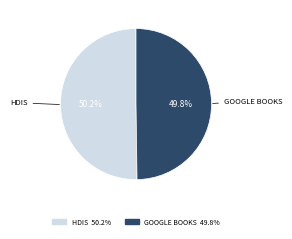

To the nearest percent, what is the average slice percentage?

50%